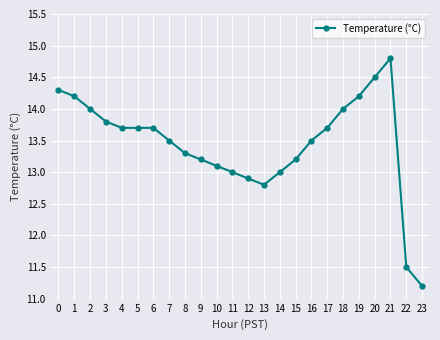

What is the average value?

13.5